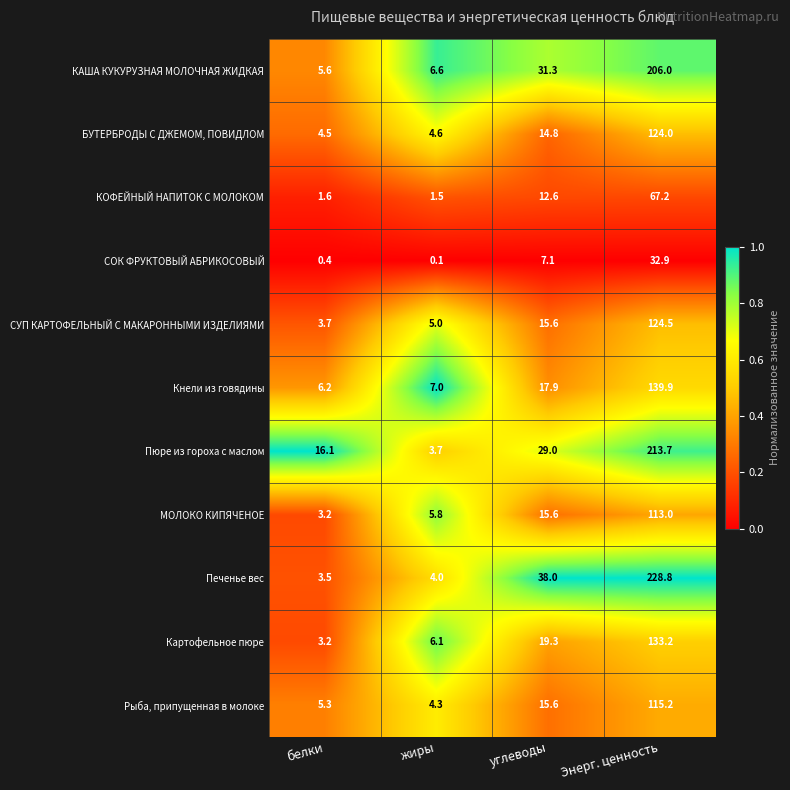

What is the greatest value displayed?

228.8